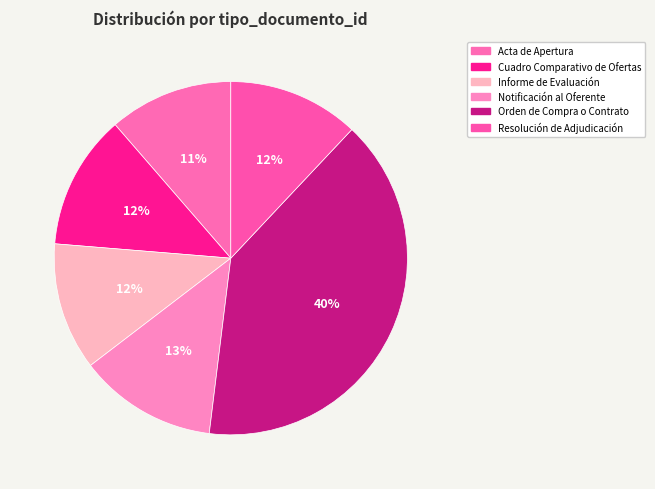

How many segments does this pie chart have?

6